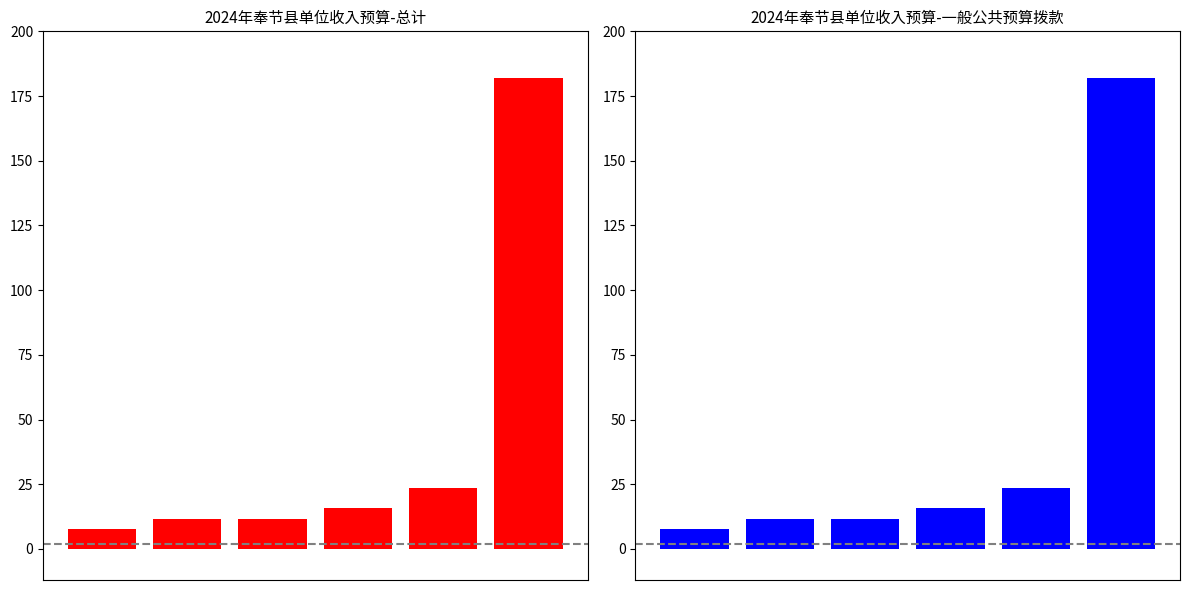

Between 2 and 3, which series saw the biggest shift?

总计